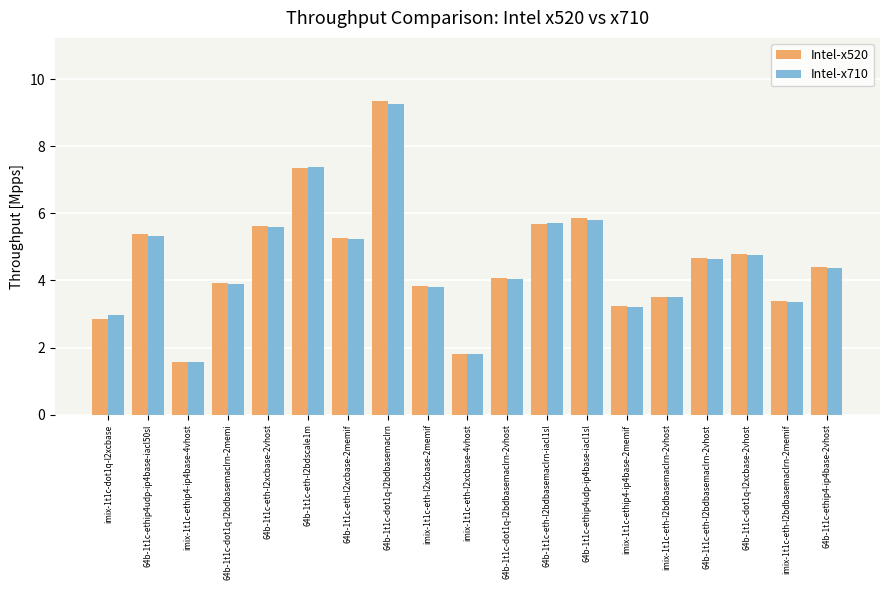

At how many categories does at least one series exceed 5?

7